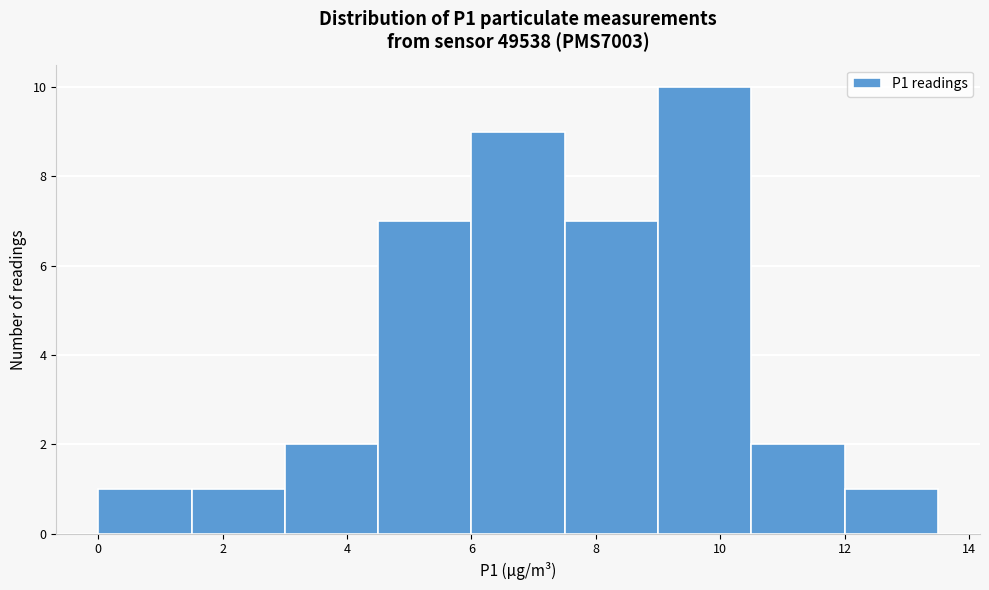

How tall is the bar that spans 1.5 to 3.0 on the x-axis? Neither the bar edges nor the heights are printed on the chart, so give them approximately, as read against the axes.

1